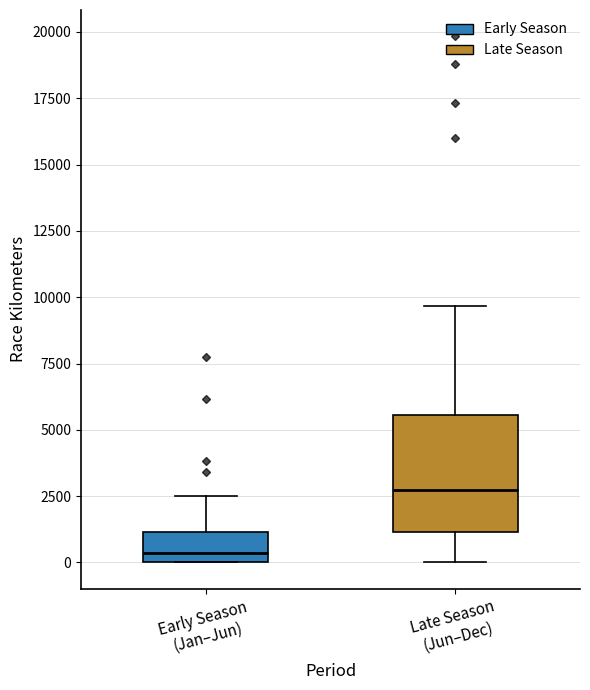

Which box has the lowest median line?

Early Season (Jan–Jun)